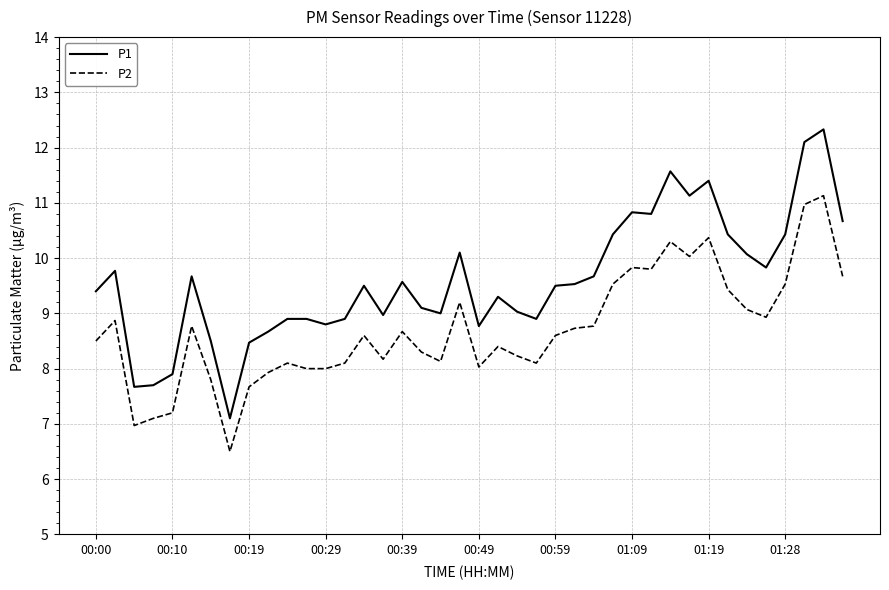

What is the highest value of the P2 series?

11.1